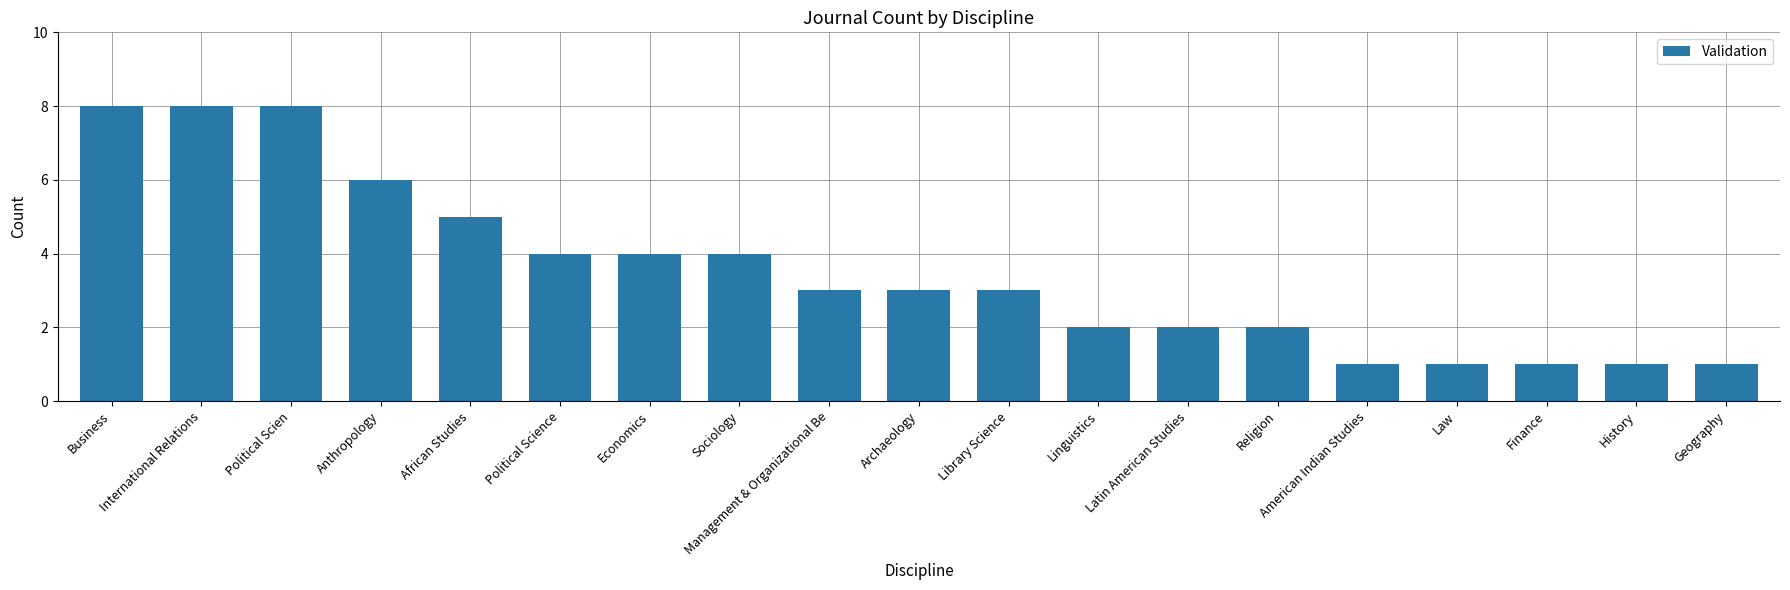

Is it true that the value at Economics is 1?

False